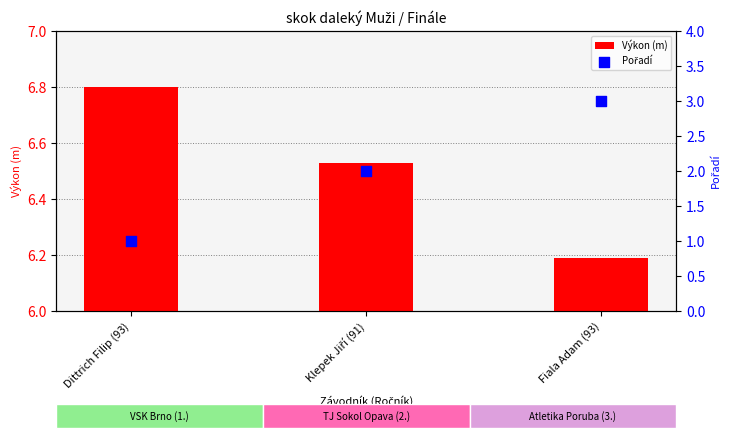

At which category is the sum across all series the highest?

Fiala Adam (93)